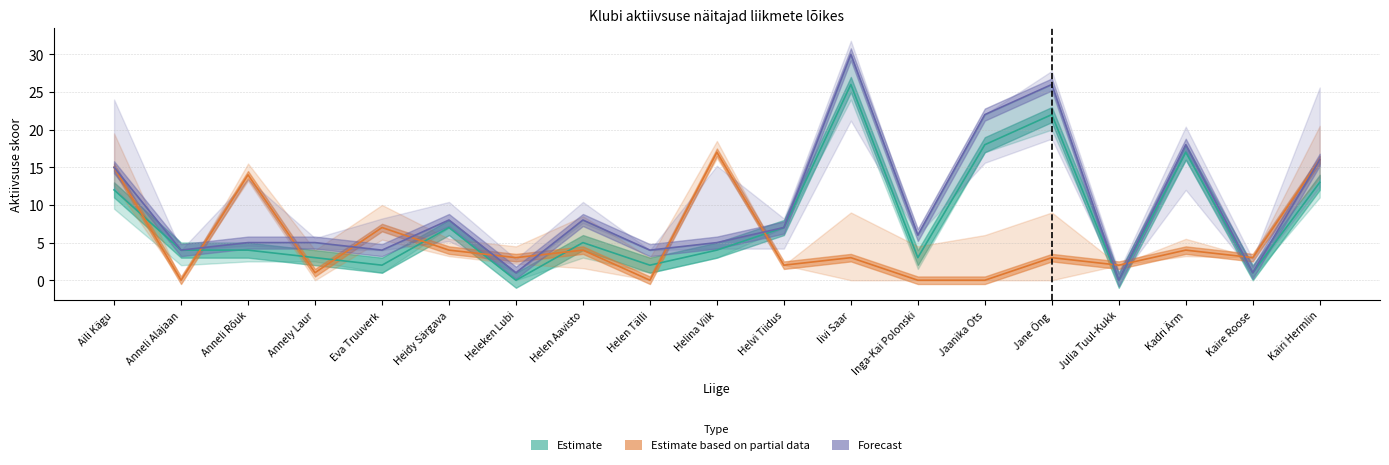

Which has a higher value, Kairi Hermlin or Inga-Kai Polonski?

Kairi Hermlin